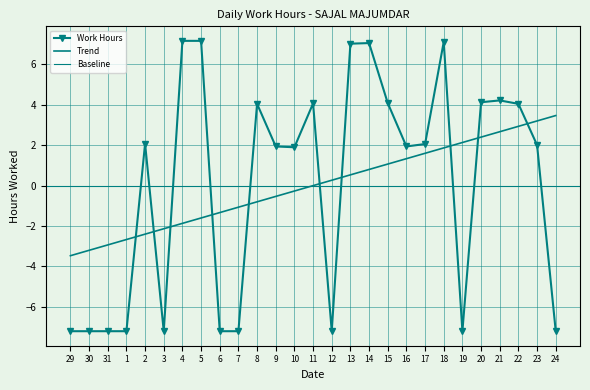

How many negative values are there?

10